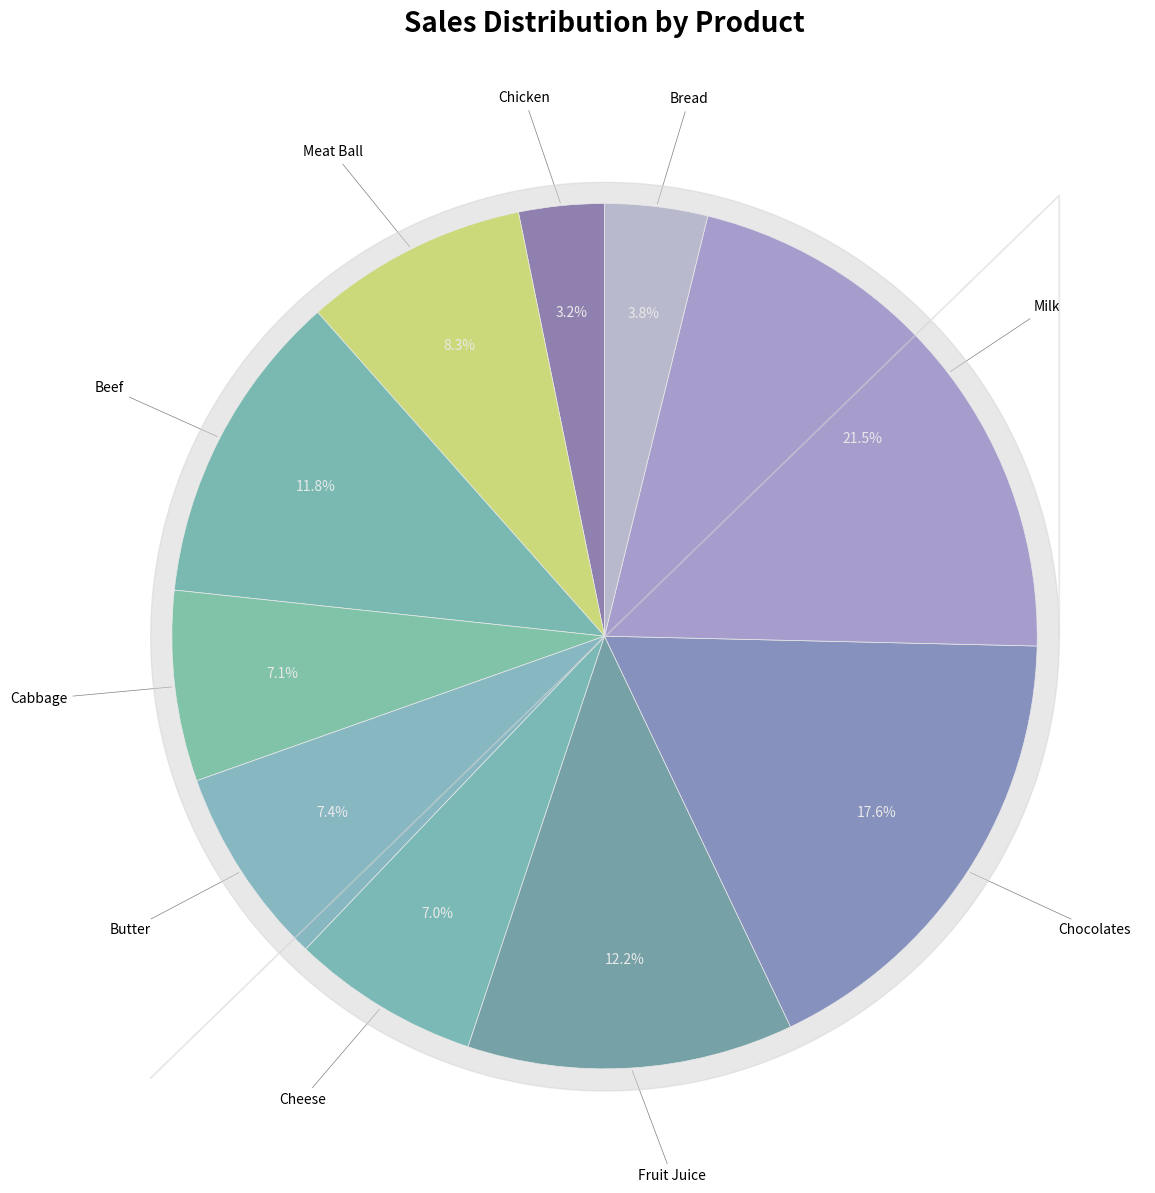

Count the number of slices in the pie.

10